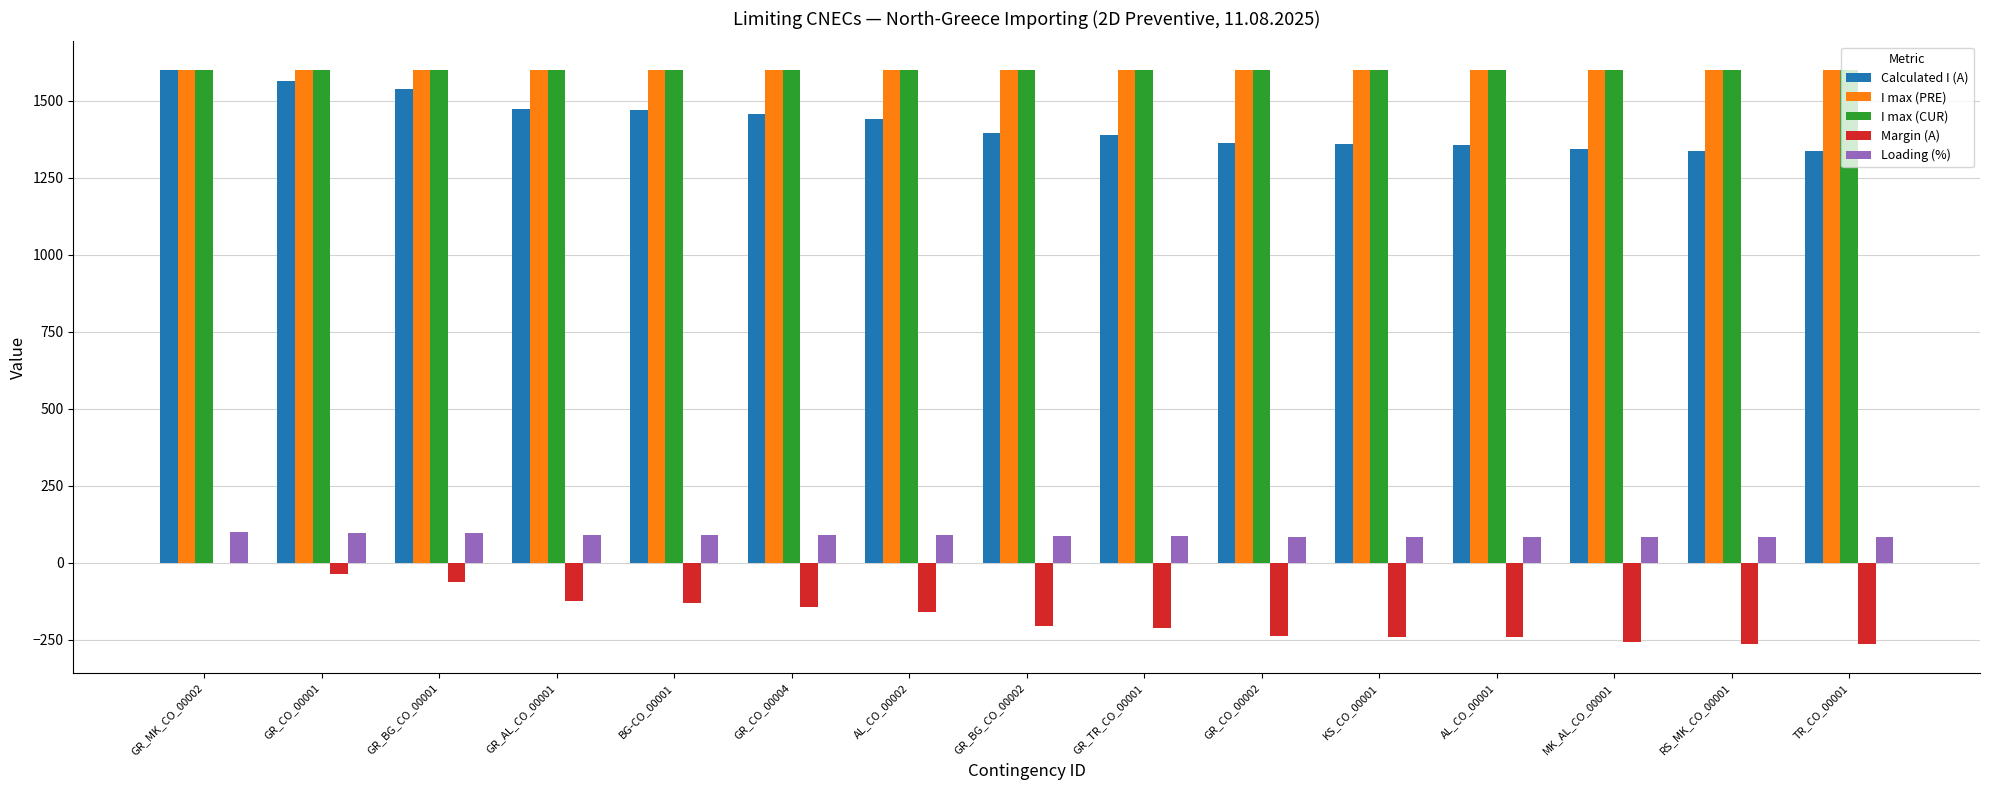

What is the sum of the Margin (A) values at GR_CO_00004 and GR_BG_CO_00002?

-348